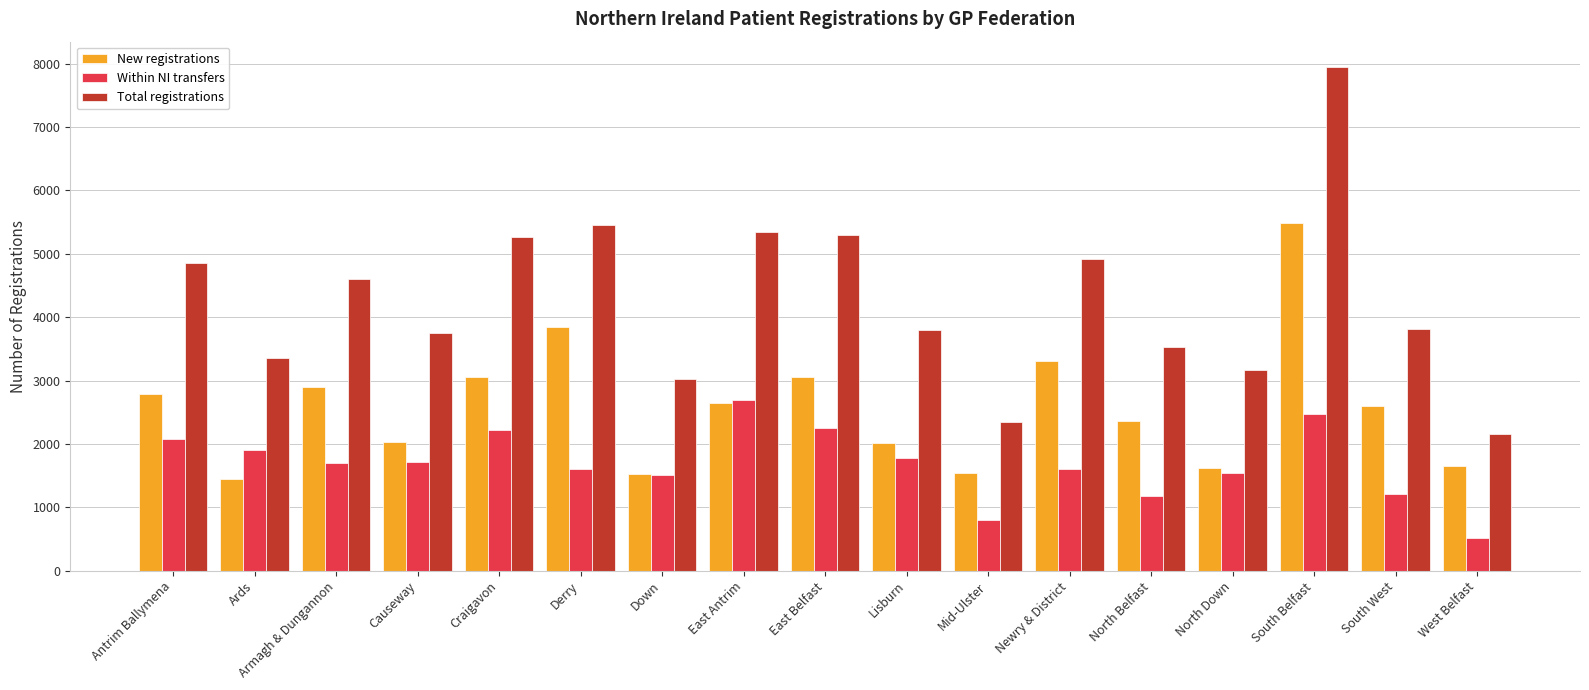

How many data points in Total registrations are less than 3808?

8